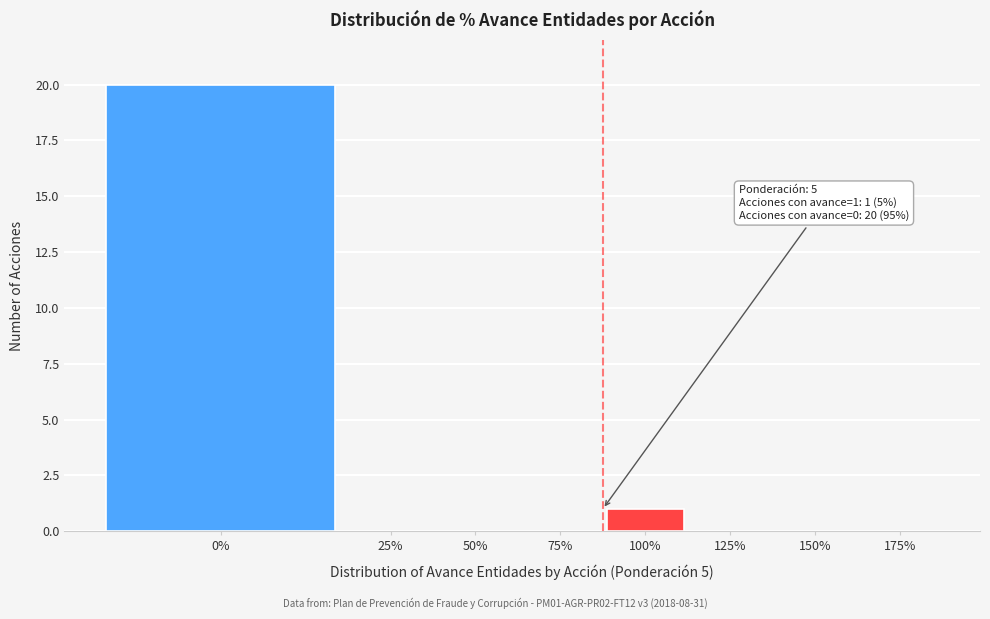

Reading left to right, list all the values displayed in this chart.

0%=20	25%=0	50%=0	75%=0	100%=1	125%=0	150%=0	175%=0